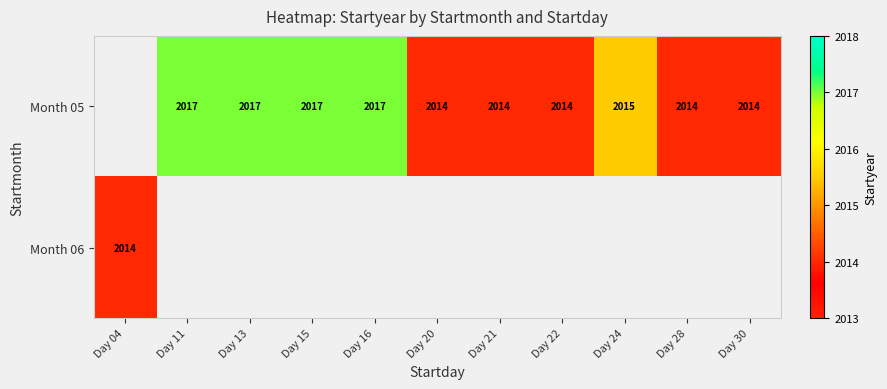

Is it true that Month 05 equals 2014 at Day 21?

True